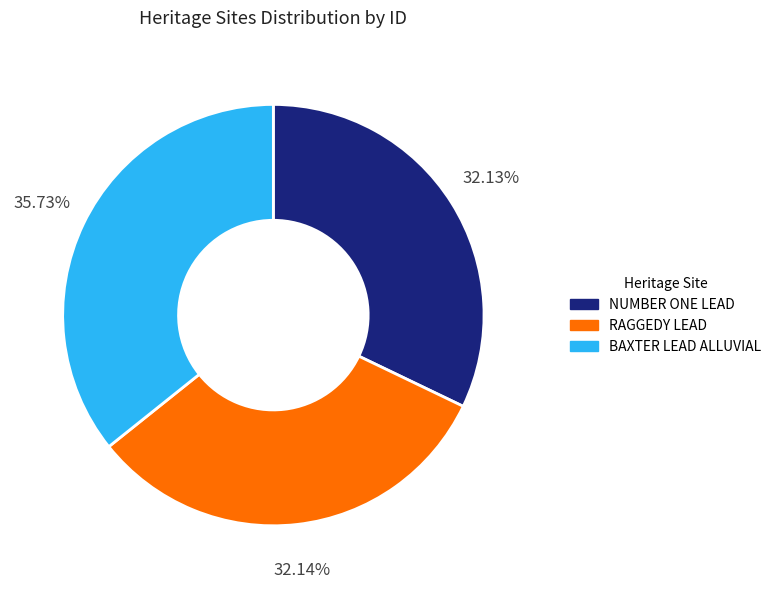

Approximately how many times larger is the value at RAGGEDY LEAD compared to NUMBER ONE LEAD?

1.0